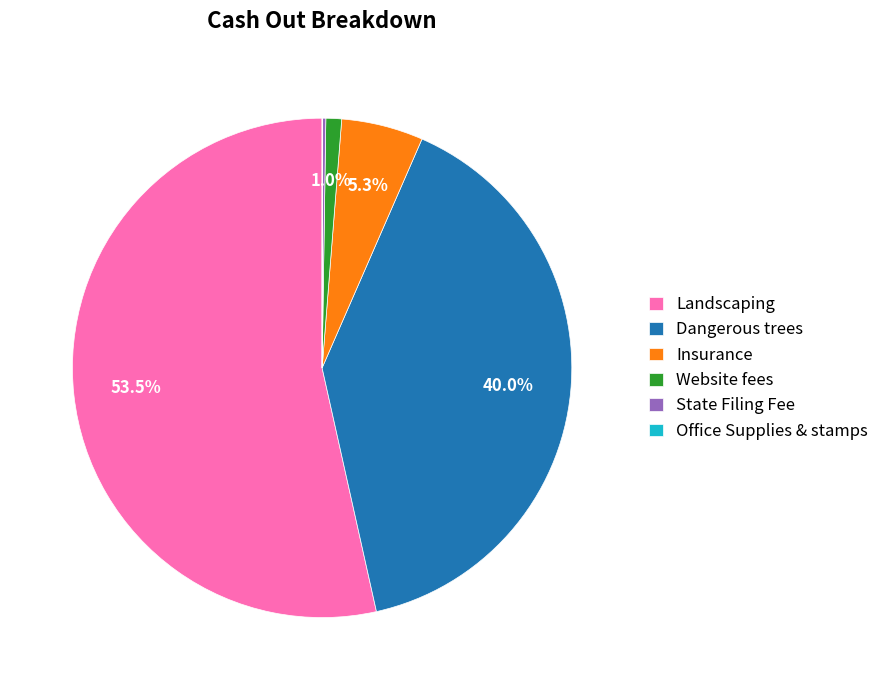

Which slice is the largest?

Landscaping